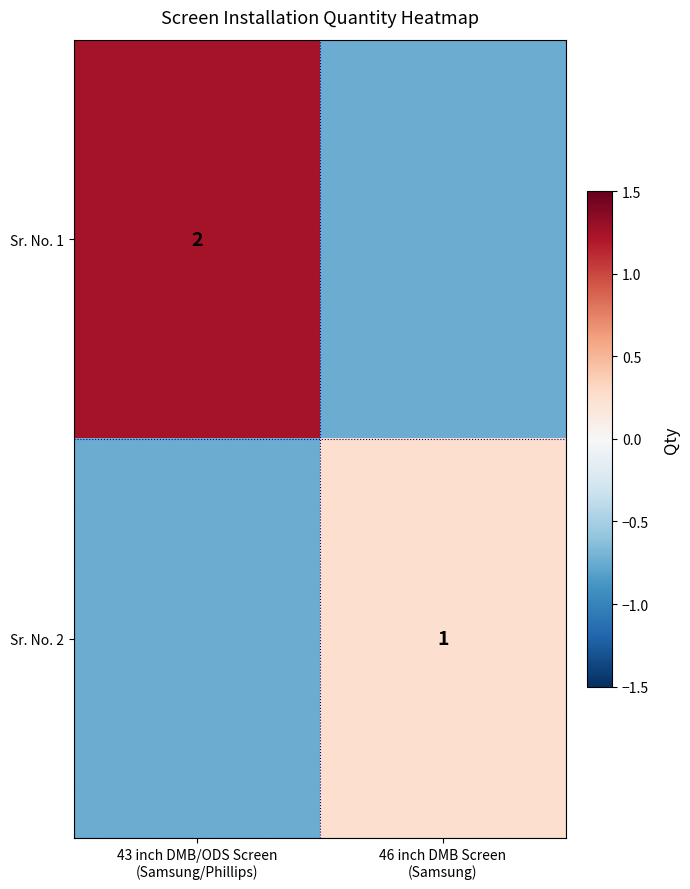

At which category is the sum across all series the highest?

43 inch DMB/ODS Screen
(Samsung/Phillips)